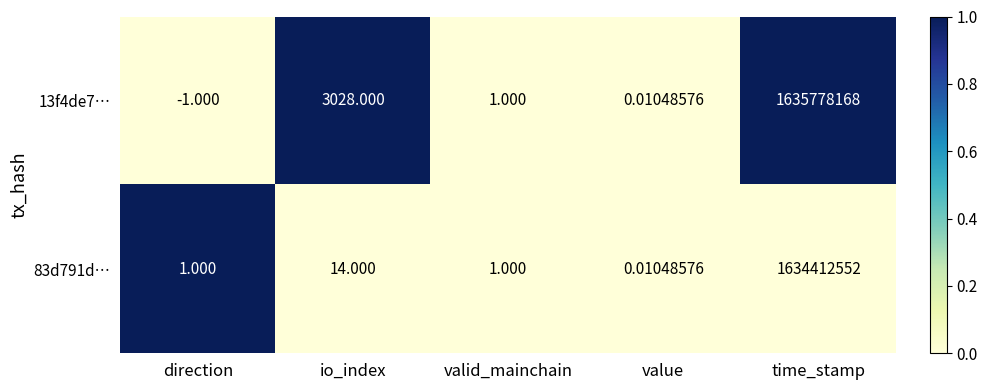

List the labels in order of 13f4de7… value, largest first.

time_stamp, io_index, valid_mainchain, value, direction